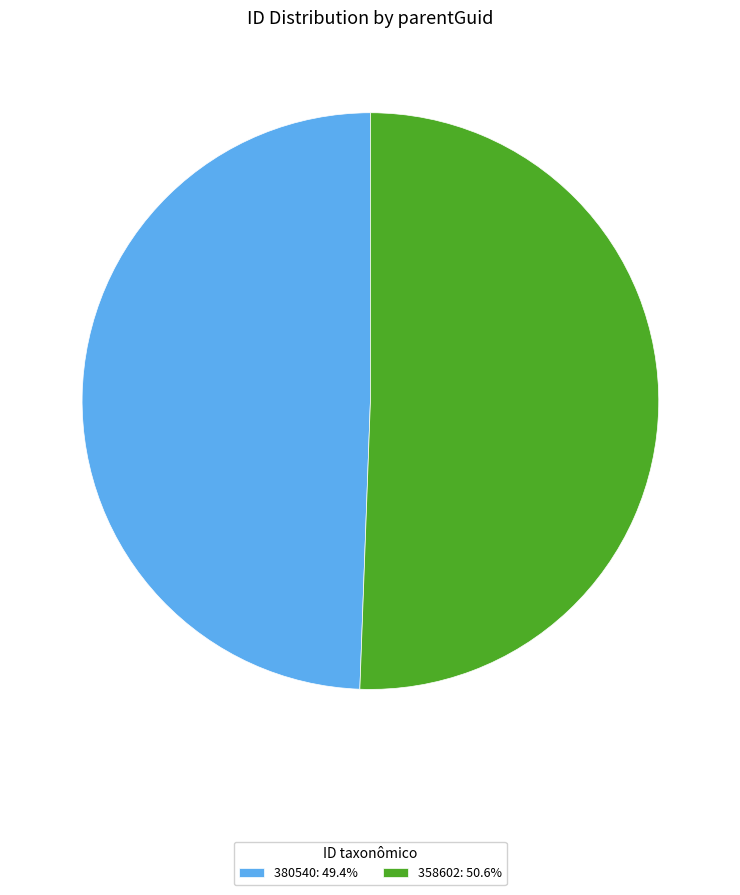

Does 380540 represent more than half of the total?

No